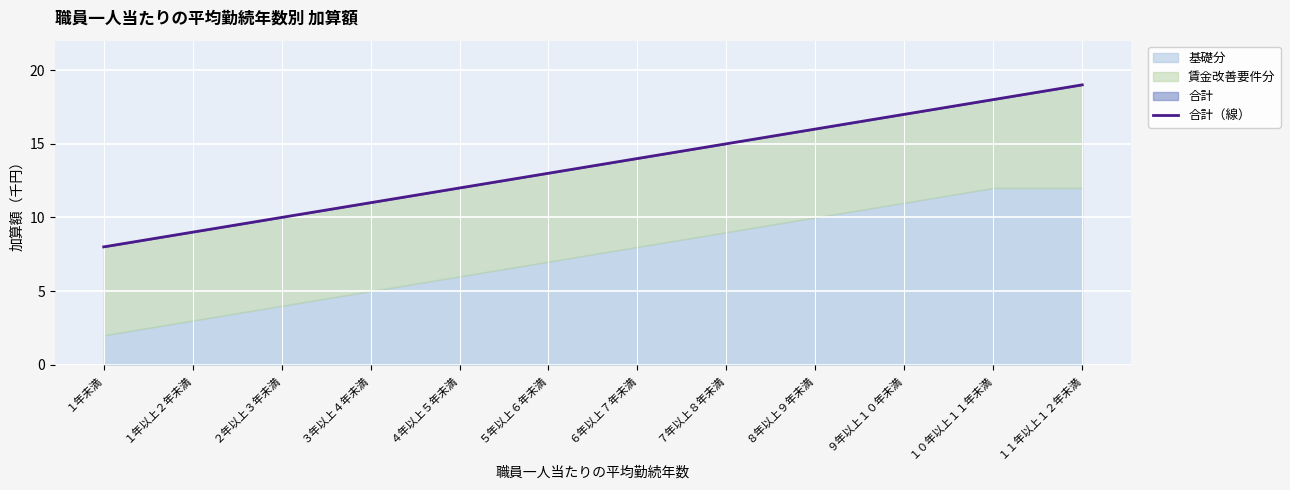

At which label does the data first exceed 14?

７年以上８年未満